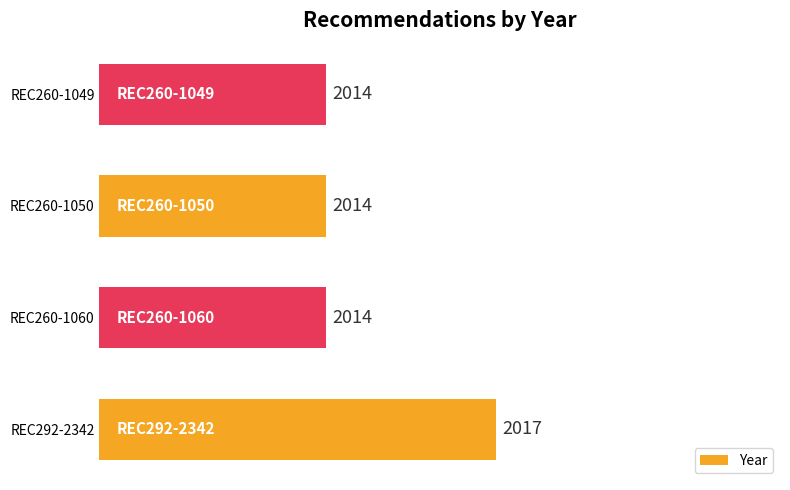

How many data points are above 2014?

1